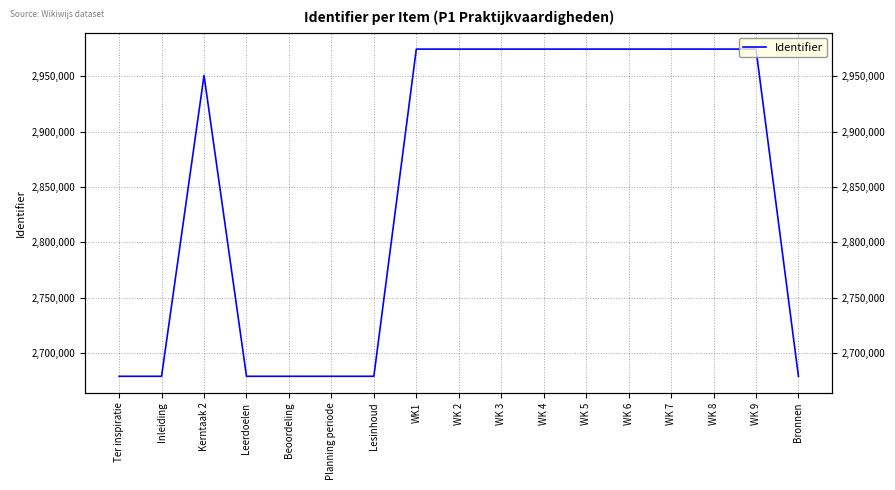

What is the difference between the maximum and second lowest values?

295114